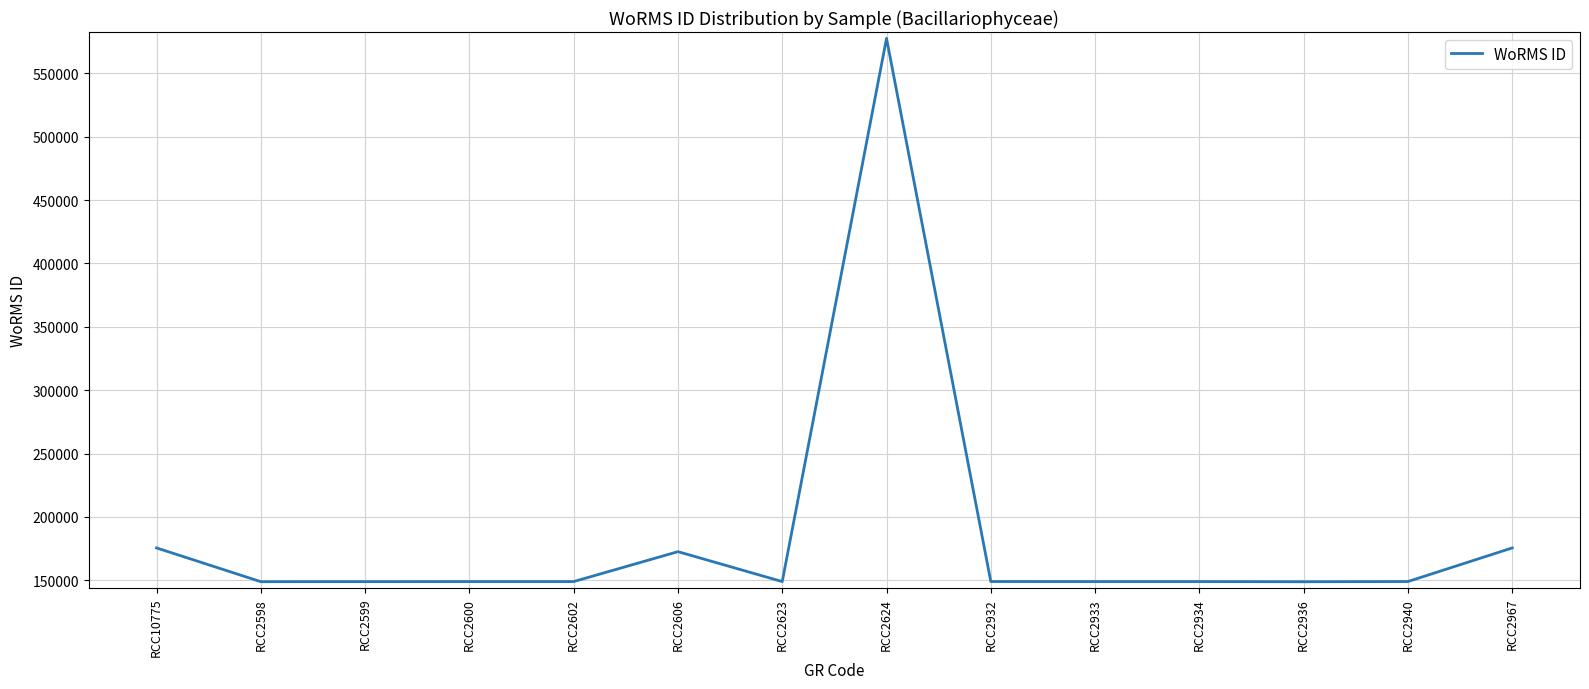

What is the difference between the second highest and minimum values?

26685